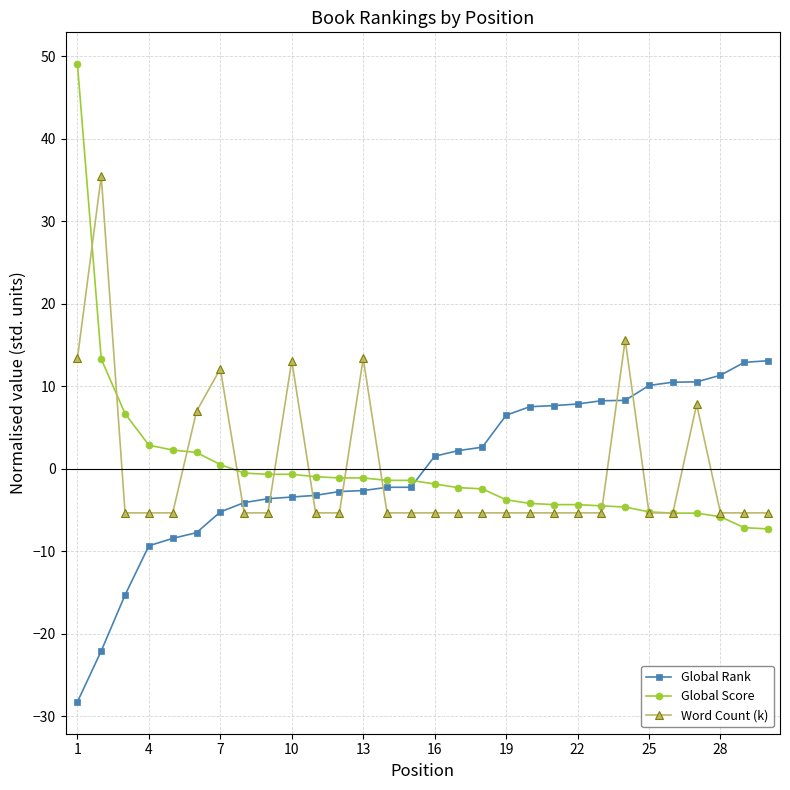

How many times do Global Rank and Word Count (k) cross each other?

7